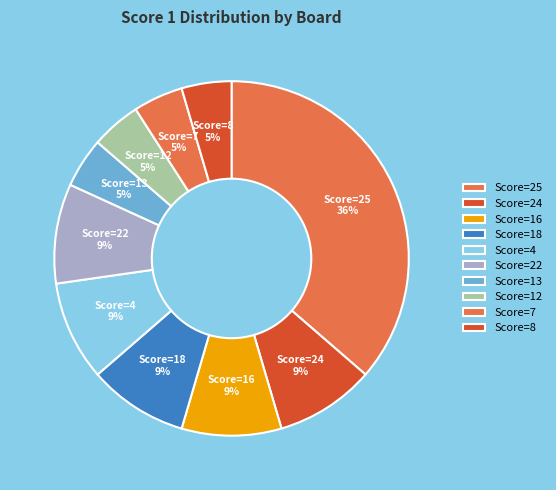

How many segments does this pie chart have?

10